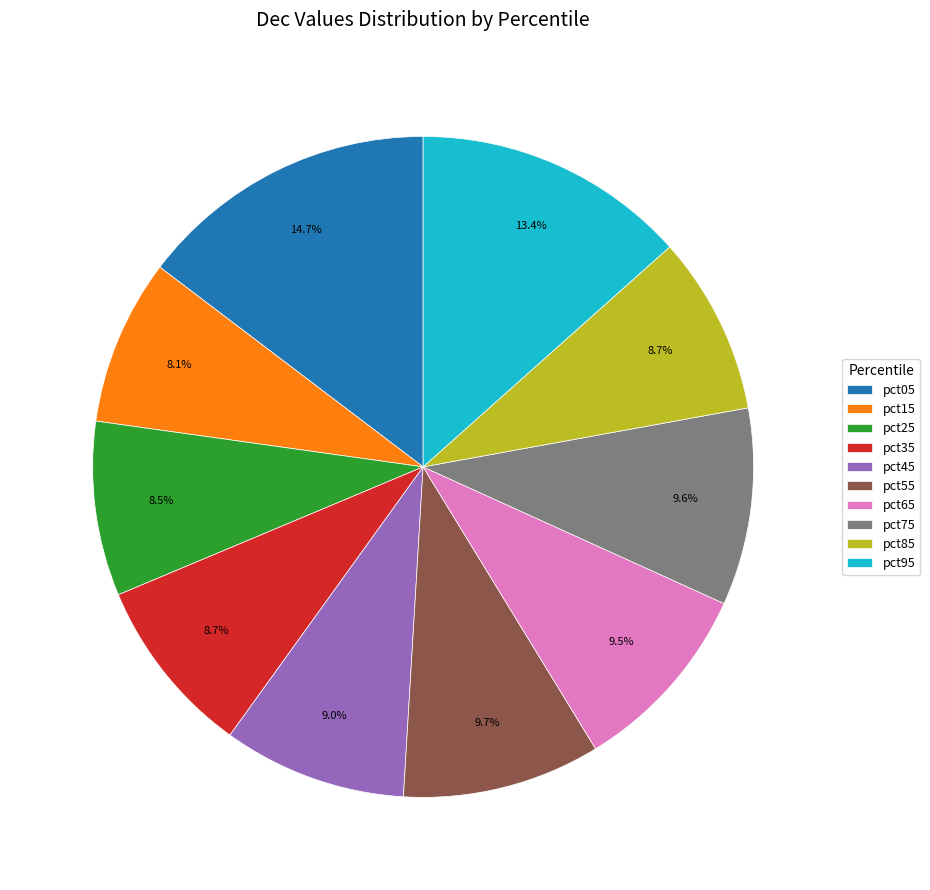

Is pct95 the majority of the pie?

No